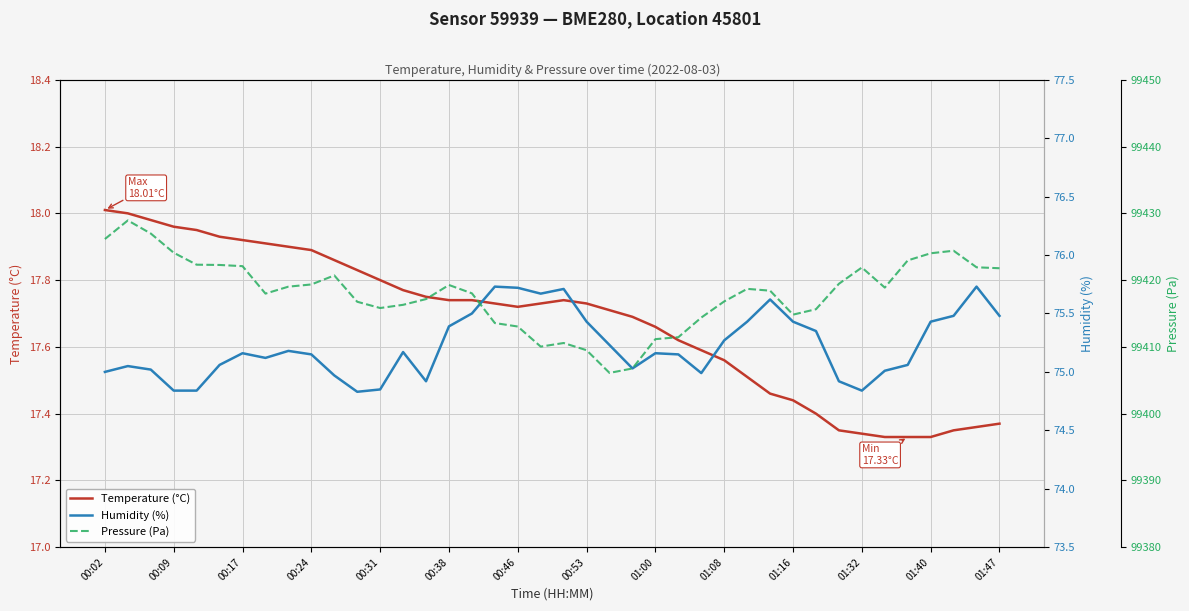

True or false: Temperature (°C) has a value of 6.1 at 01:08.

False